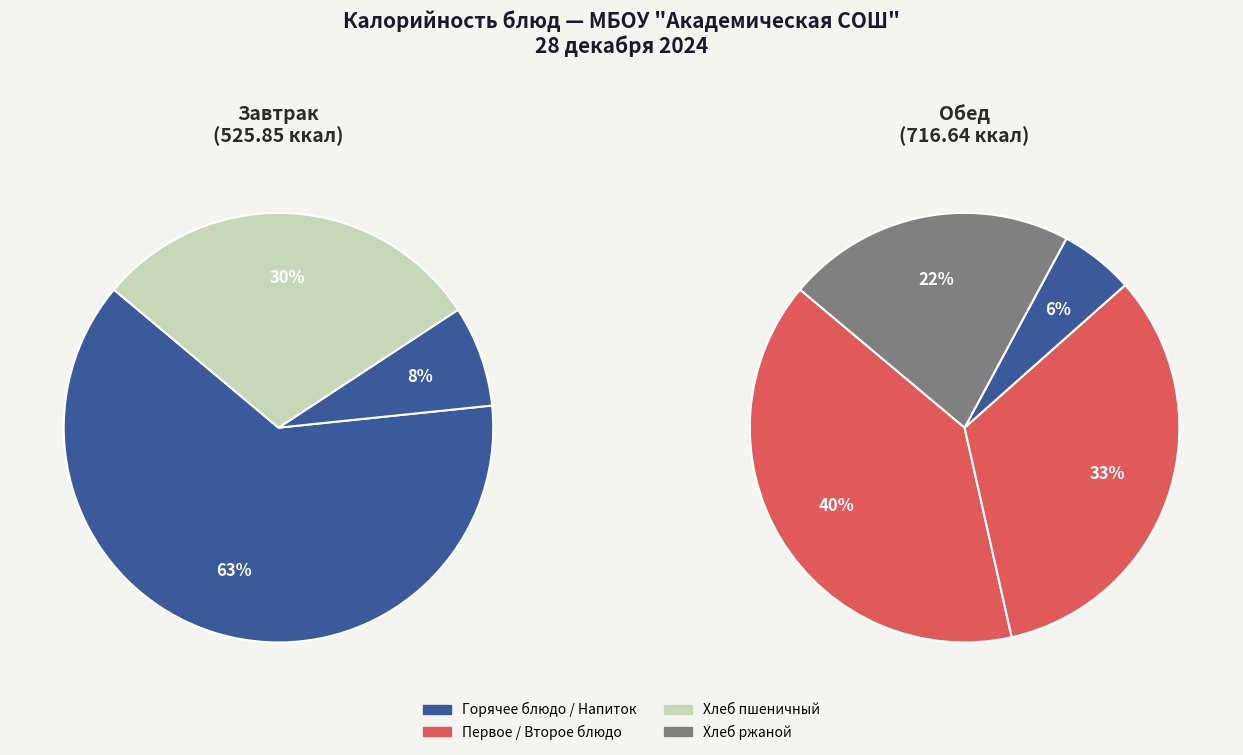

The Обед (Биточки куриные с макаронами) slice represents 9% of the pie. True or false?

False